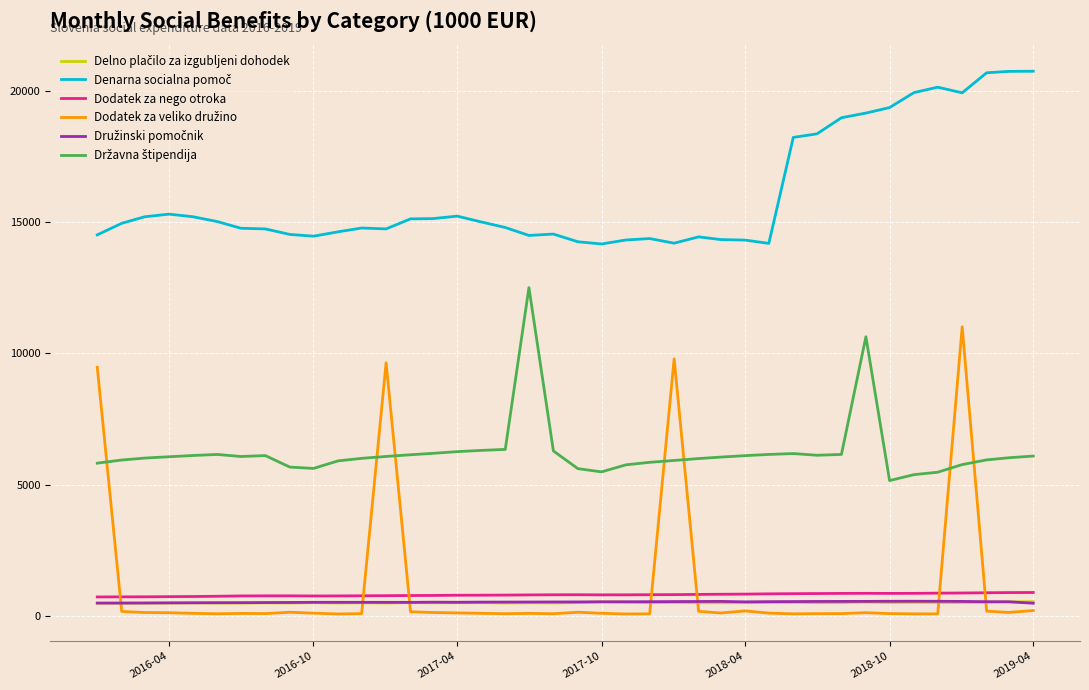

What is the maximum value shown in the chart?

20746.3